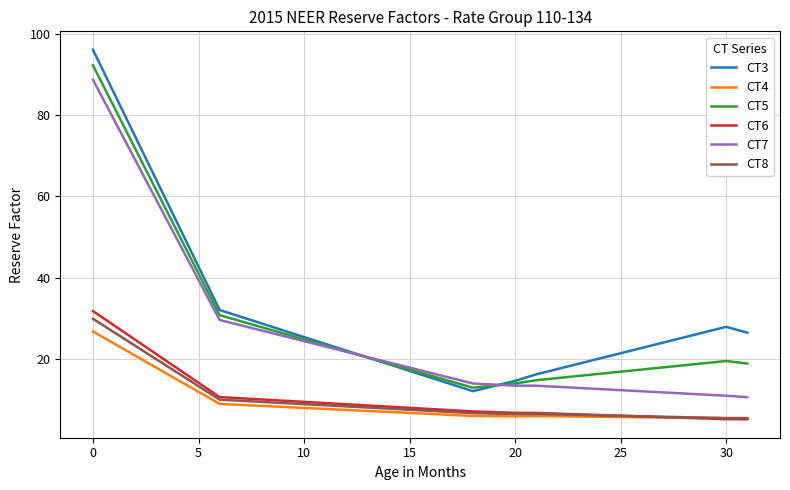

True or false: CT3 and CT4 cross at least once.

False